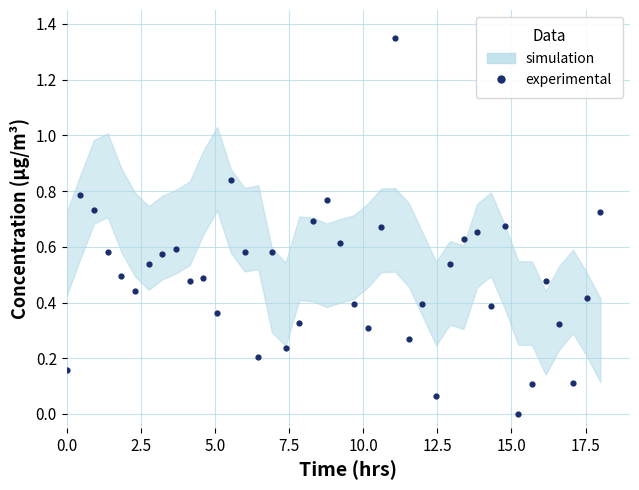

What is the range of X values (max minus min)?

18.0